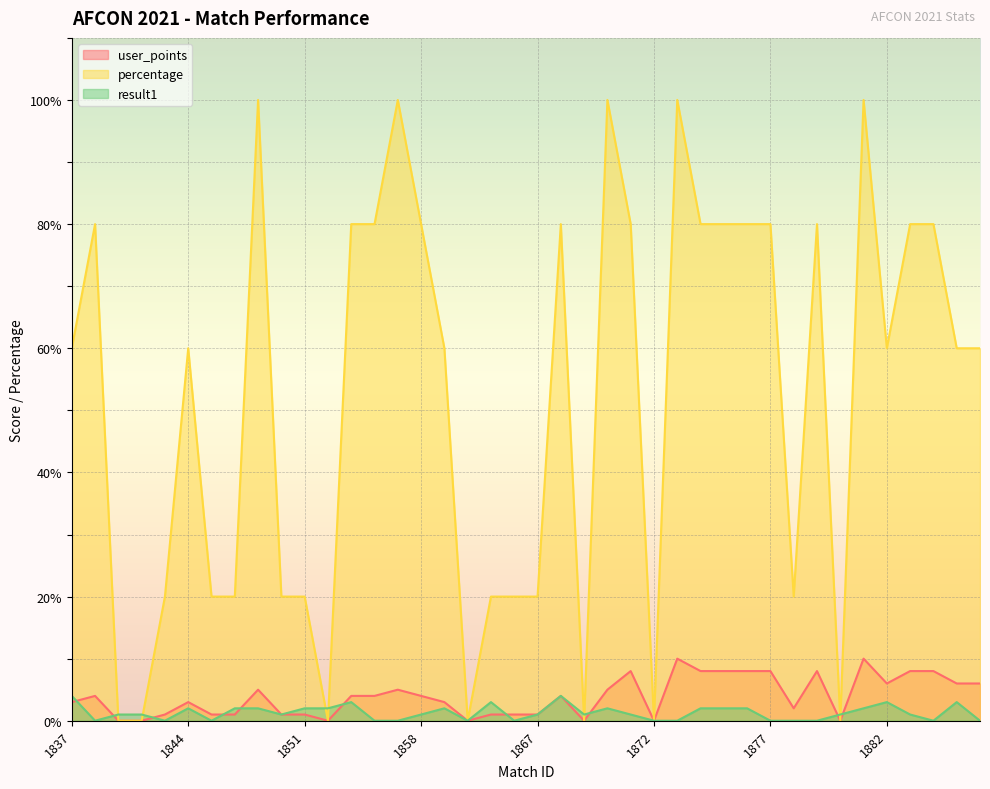

How many series are shown in this chart?

3